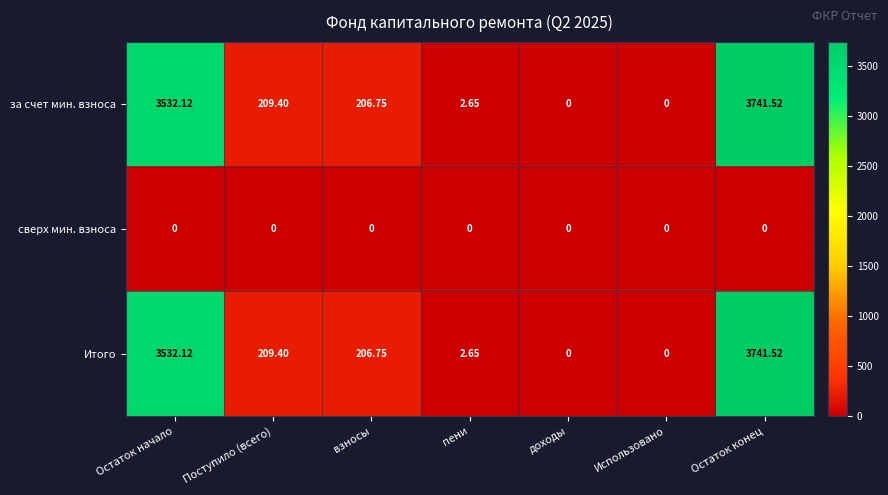

At which label does за счет мин. взноса first exceed 206?

Остаток начало